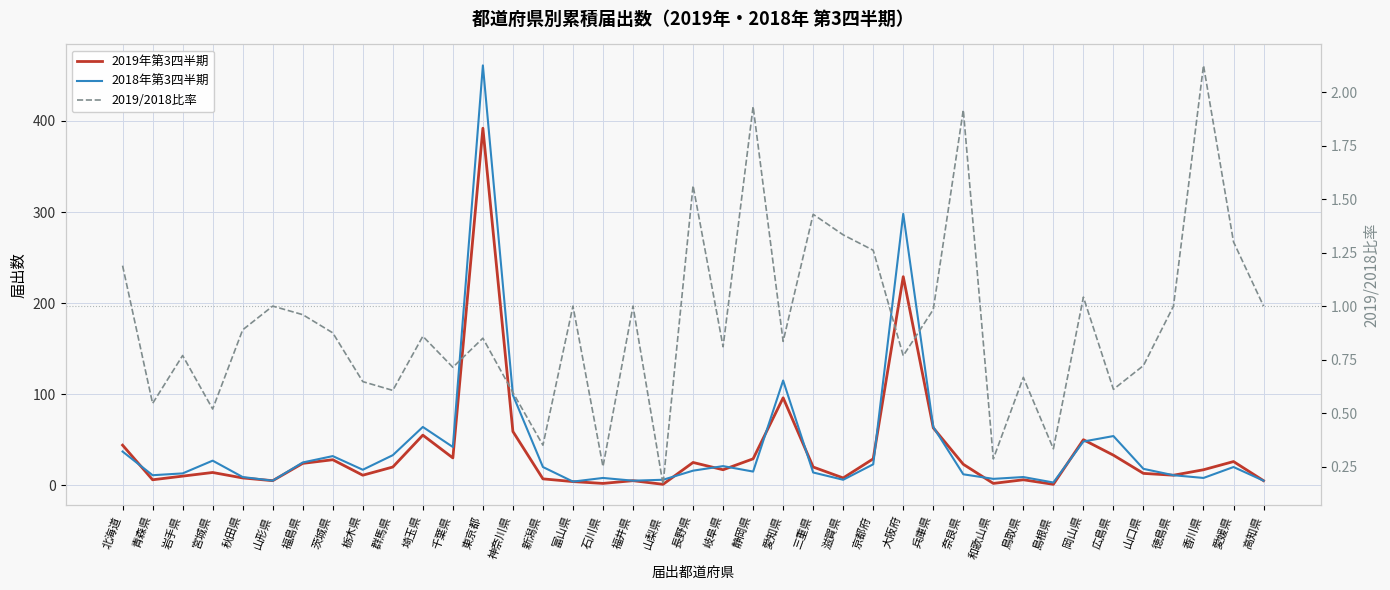

What is the label of the 21st point from the right?

山梨県